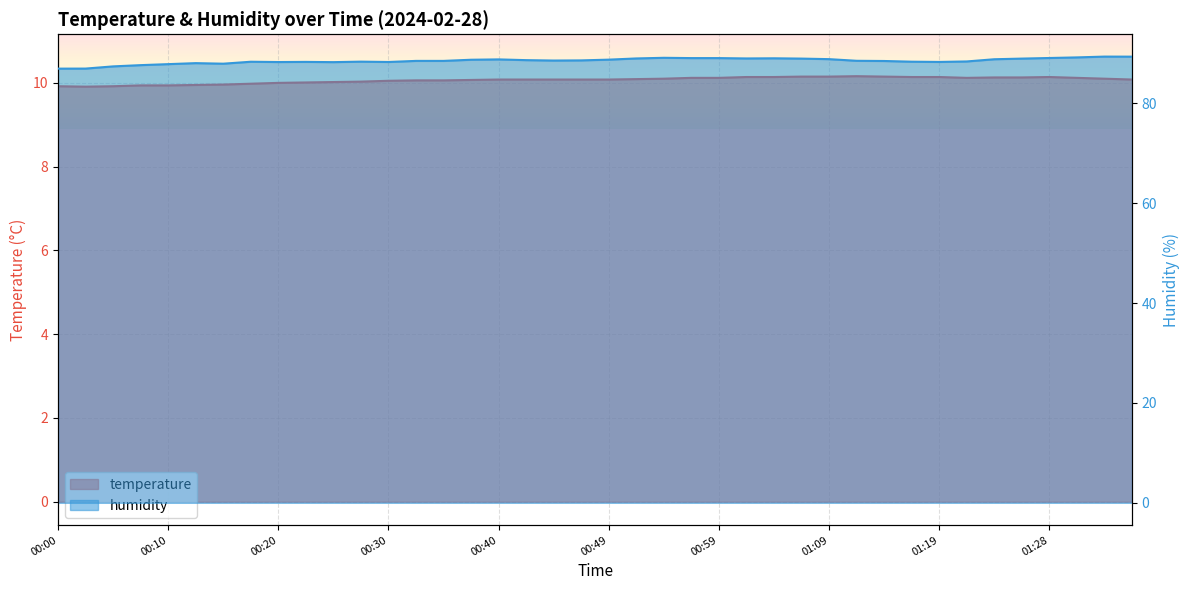

How many data points in humidity are above 88?

34